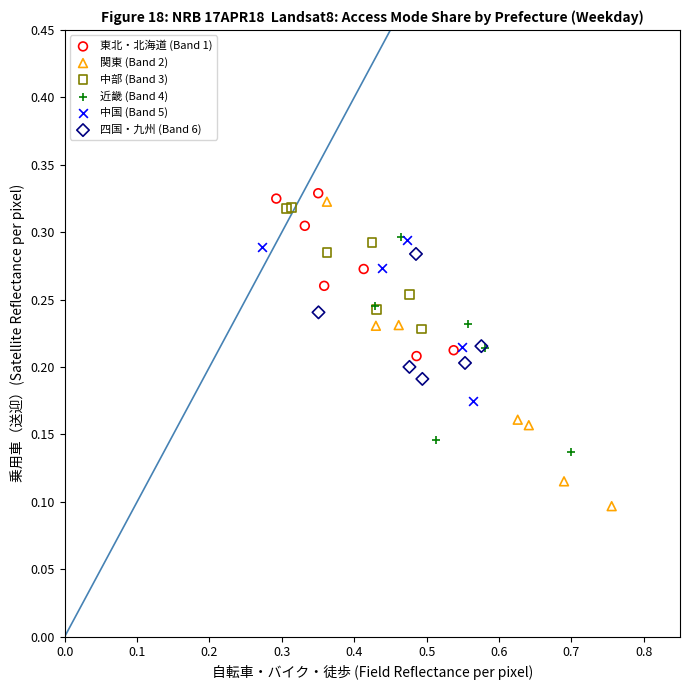

Which series has the widest spread of Y values?

関東 (Band 2)